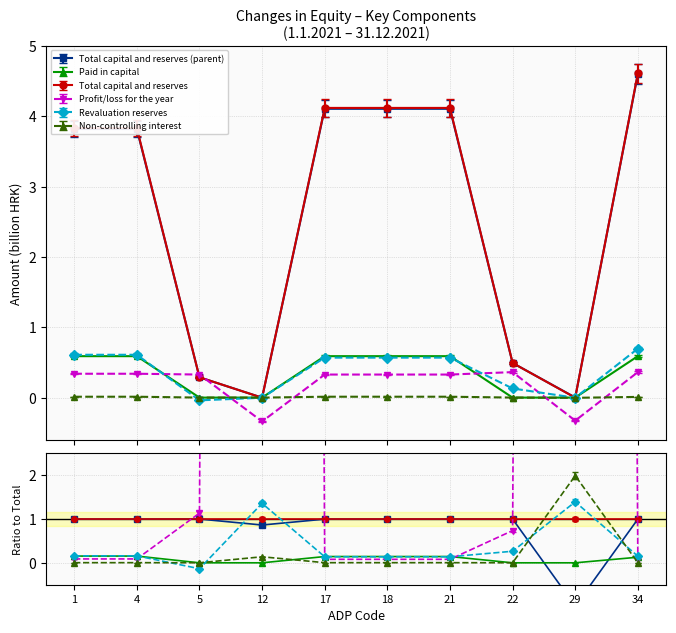

Between 4 and 34, which is larger?

34